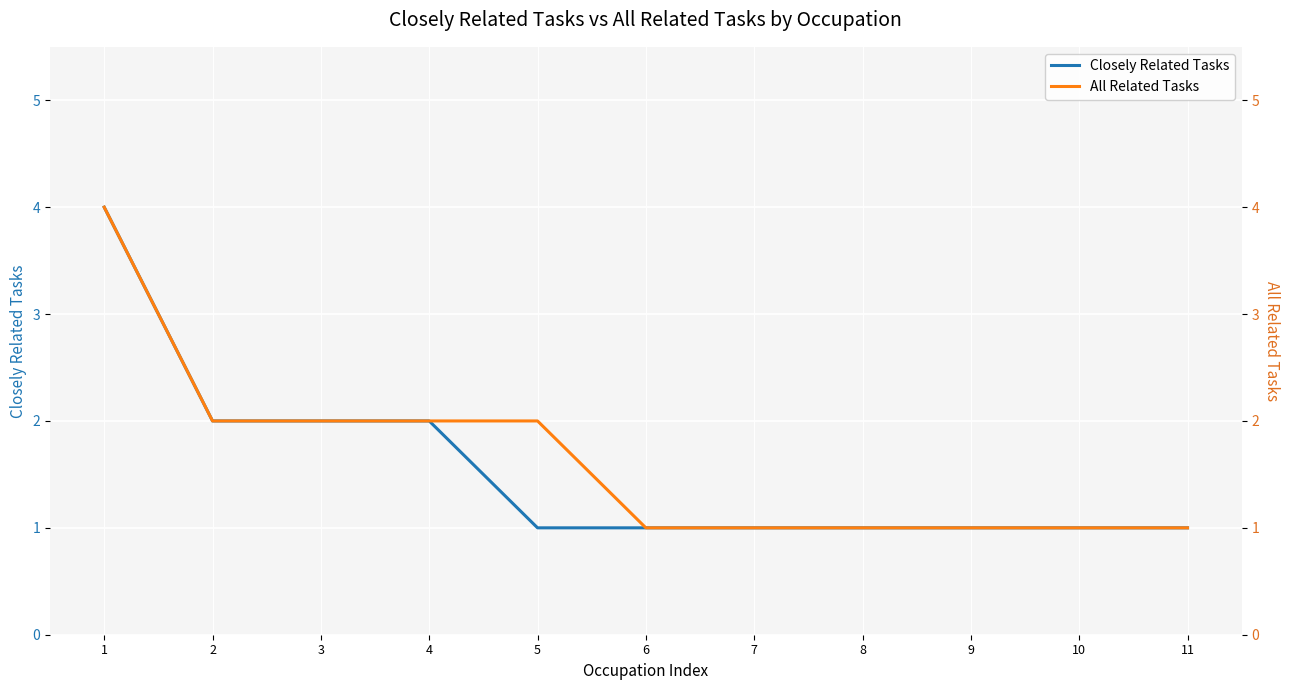

Reading left to right, transcribe all the data shown in this chart.

Closely Related Tasks: 4	2	2	2	1	1	1	1	1	1	1
All Related Tasks: 4	2	2	2	2	1	1	1	1	1	1